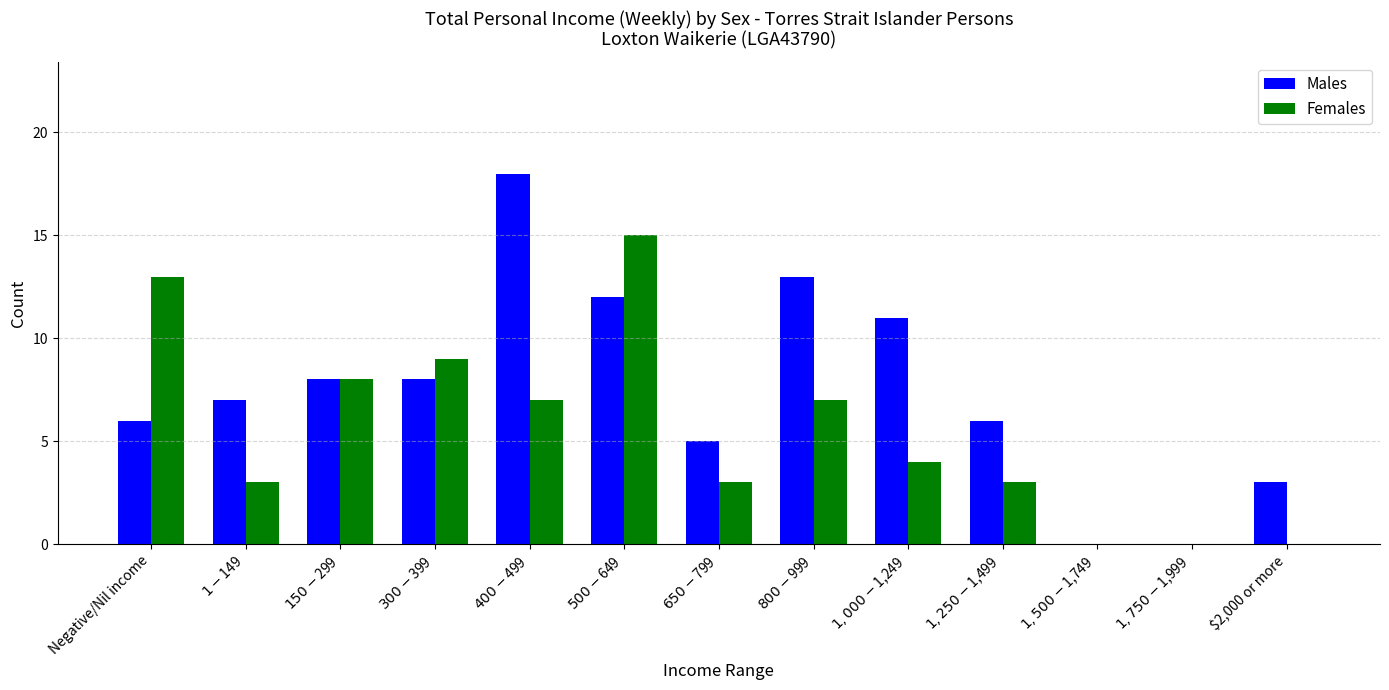

True or false: Females has a value of 1 at $1-$149.

False